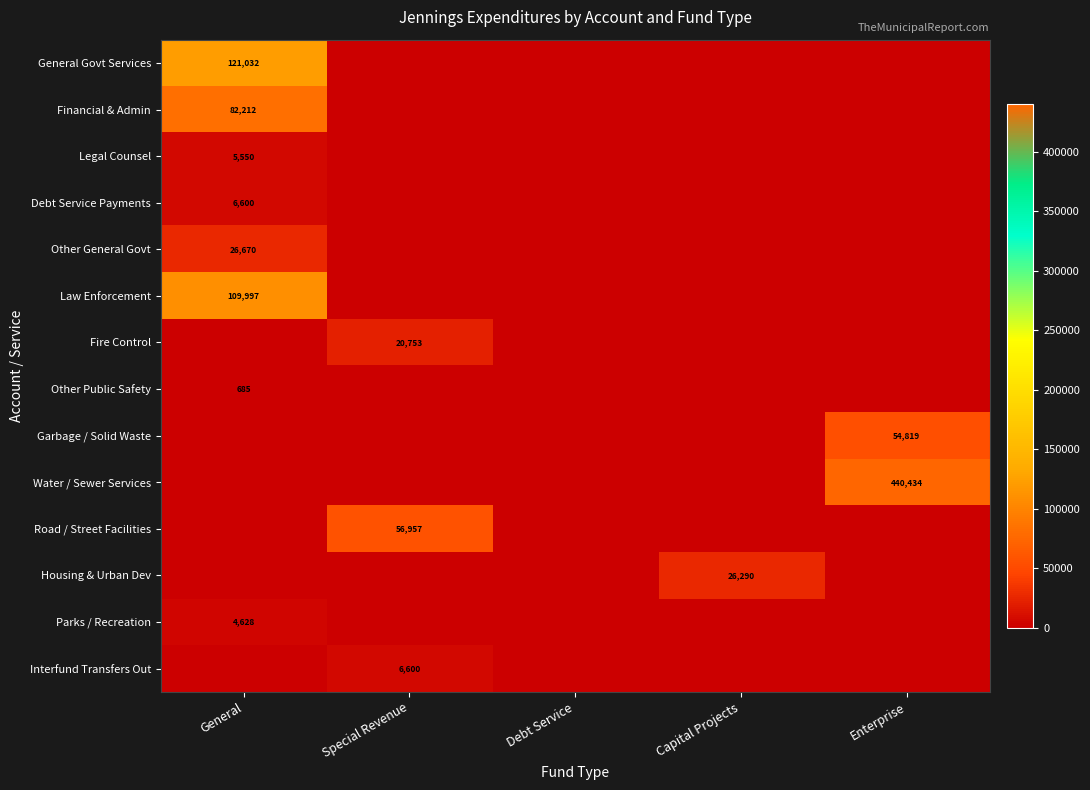

Which series has the largest total across all categories?

Water / Sewer Services